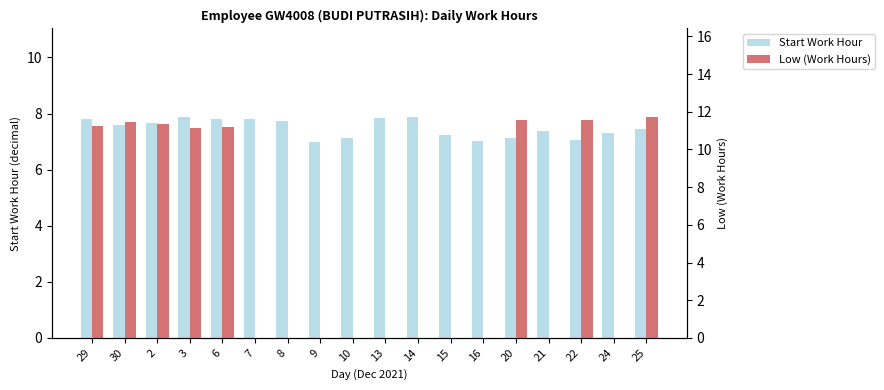

What is the highest value of the Low (Work Hours) series?

11.7